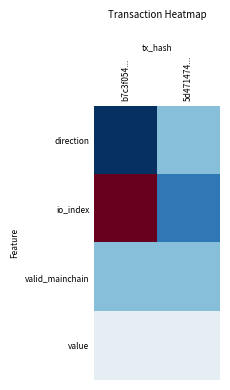

Which has a higher value, 5d471474... or b7c3f054...?

5d471474...